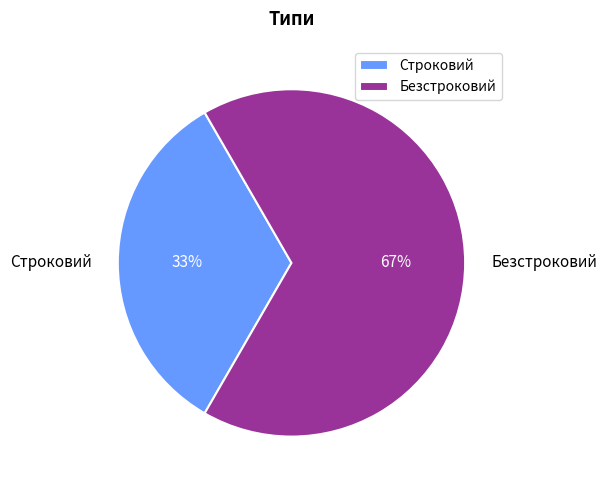

Which has a higher value, Строковий or Безстроковий?

Безстроковий